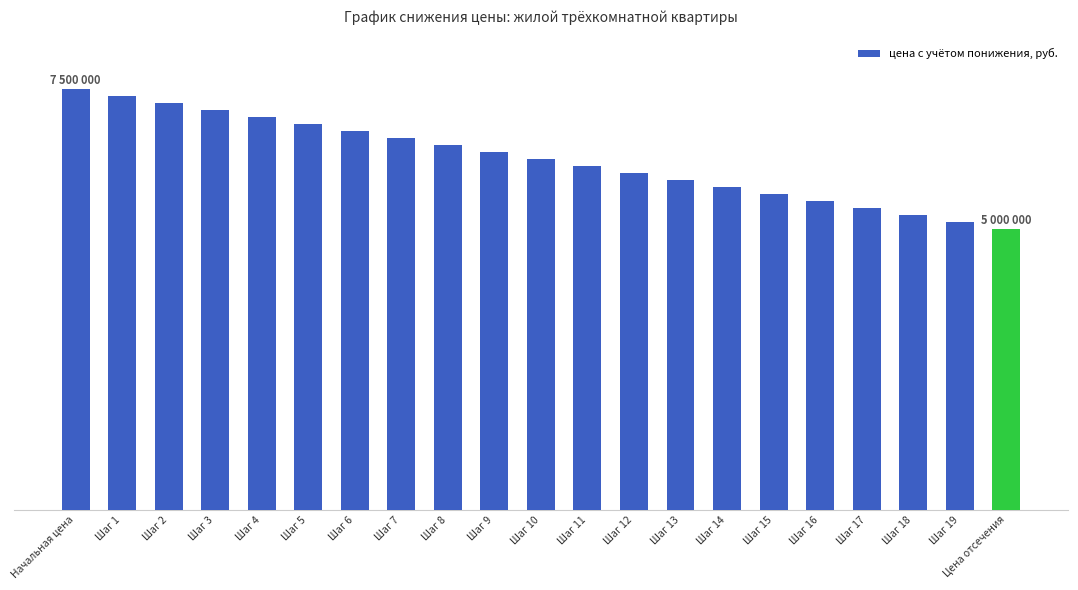

What is the difference between the second highest and second lowest values?

2250000